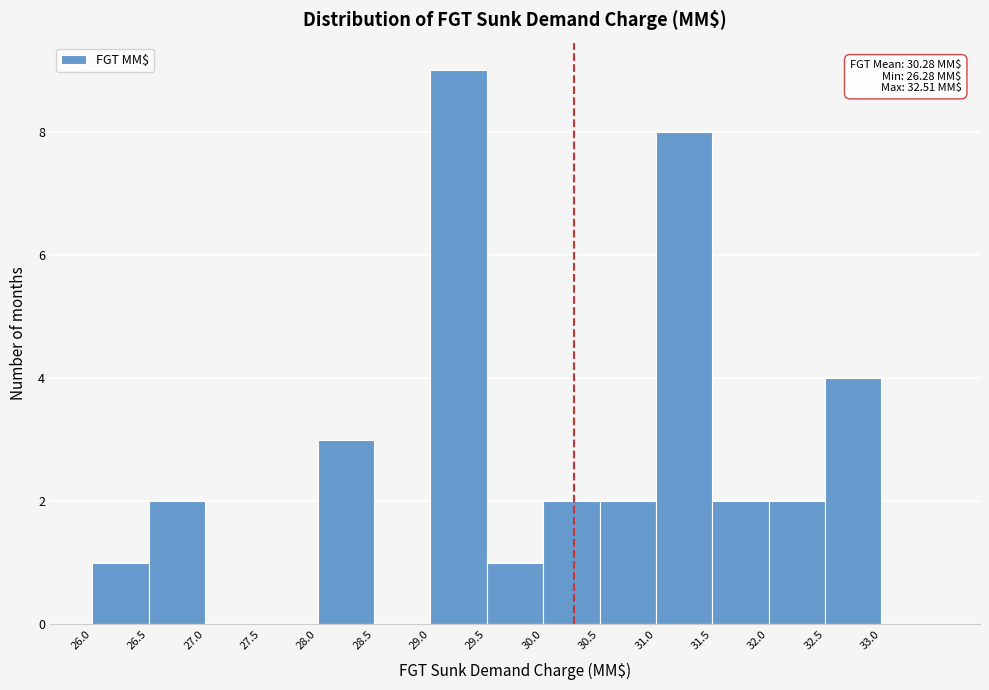

Which range on the x-axis has the tallest bar?

29.0 to 29.5